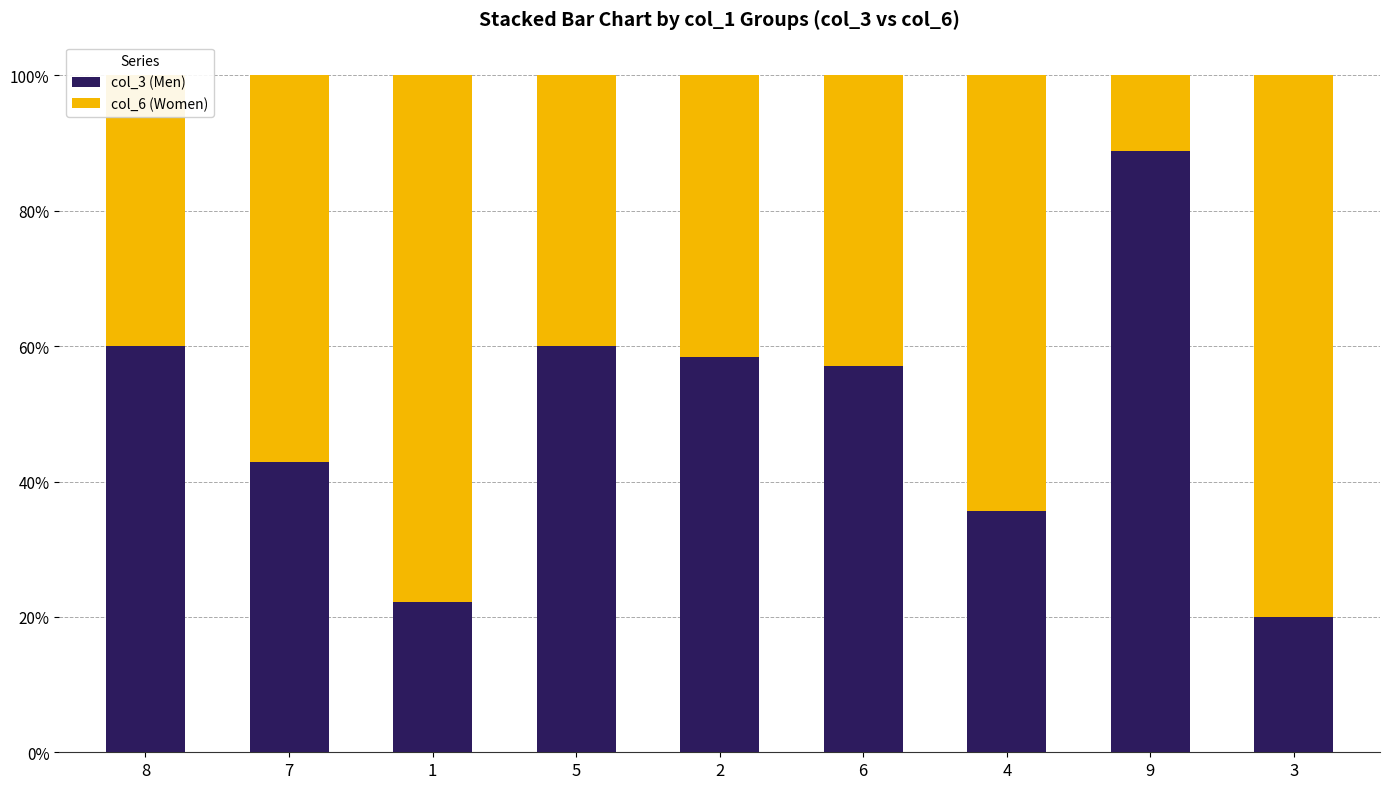

What are all the series names shown in the legend?

col_3 (Men), col_6 (Women)